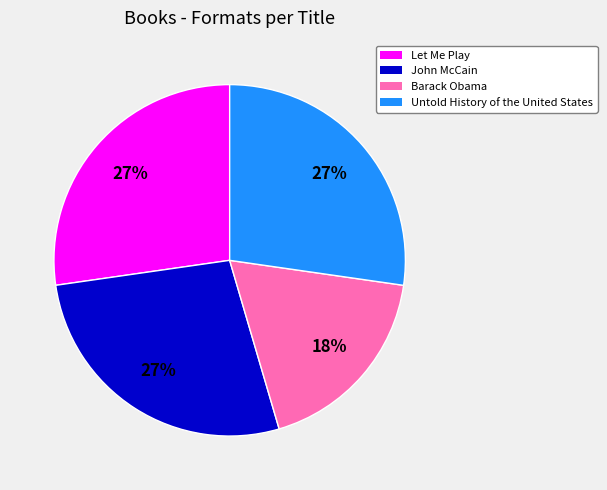

Combined, do Barack Obama and Untold History of the United States account for over 50%?

No